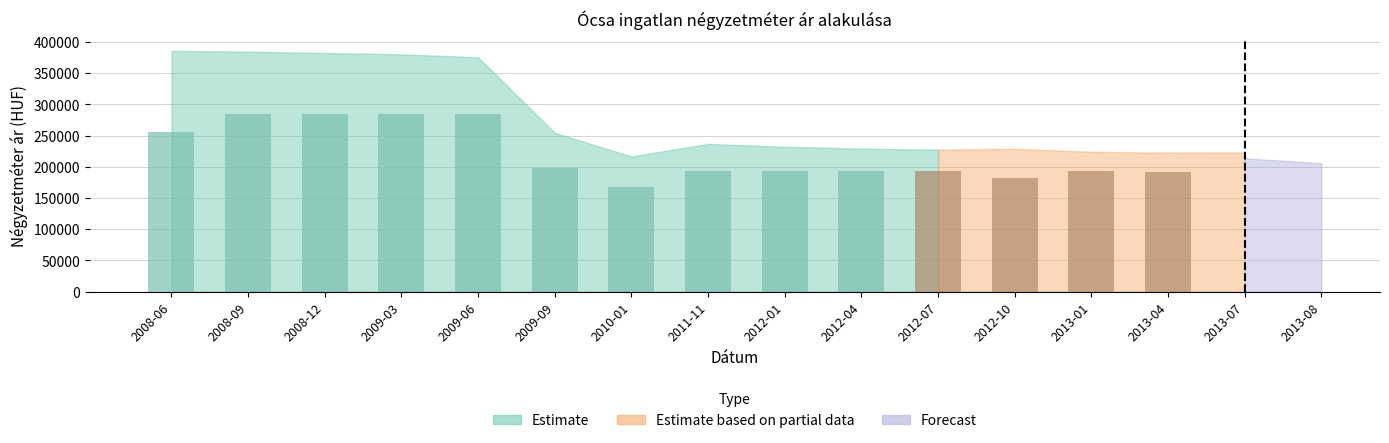

At which category does the chart reach its minimum across all series?

2010-01